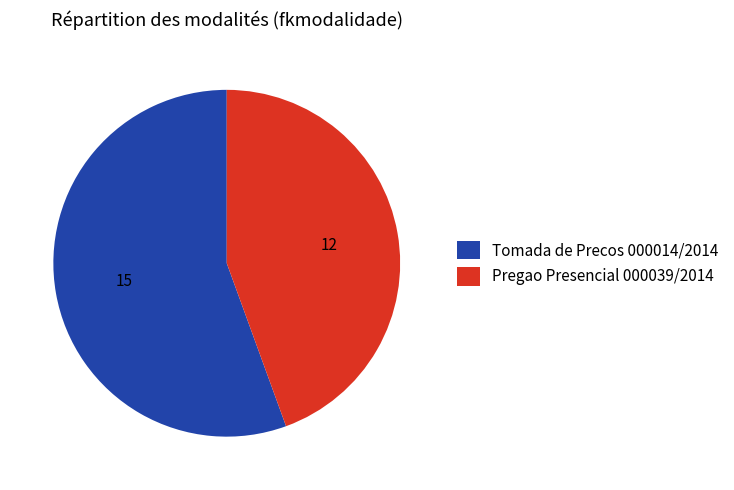

Combined, do Tomada de Precos 000014/2014 and Pregao Presencial 000039/2014 account for over 50%?

Yes